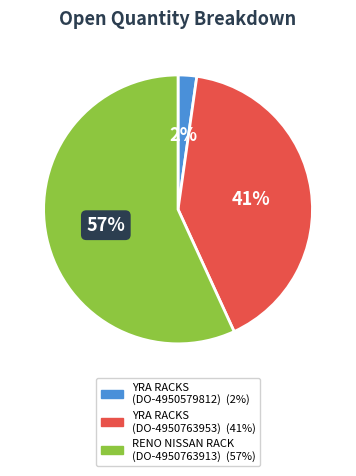

Does any single category account for the majority?

Yes